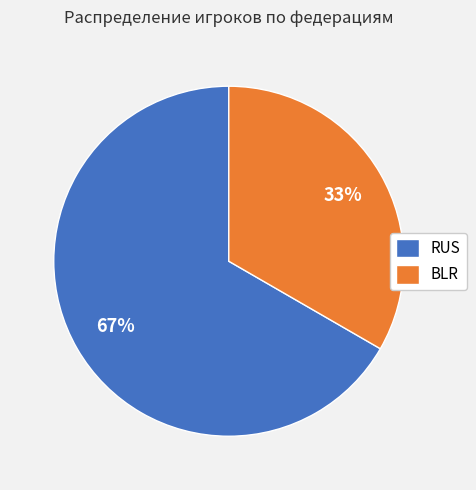

Between BLR and RUS, which is larger?

RUS